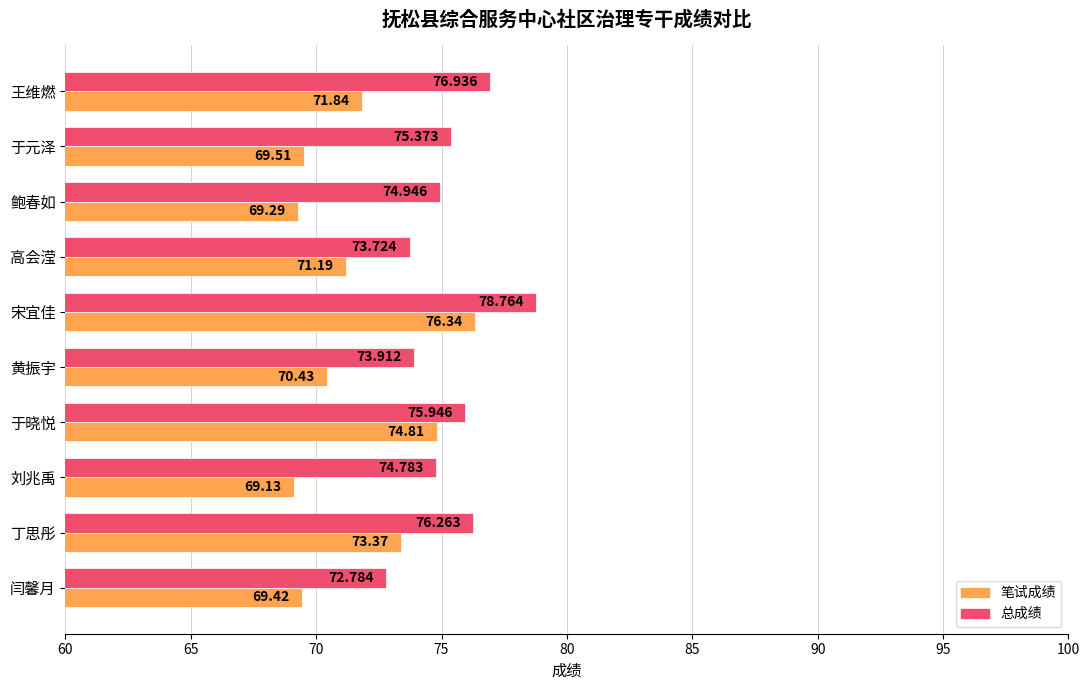

Which category has the highest value in the 笔试成绩 series?

宋宜佳